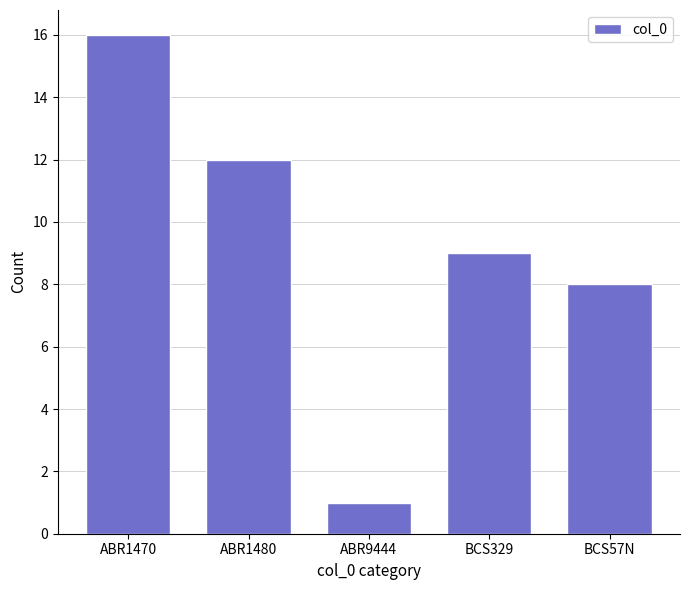

Reading right to left, extract all data points from this chart.

8	9	1	12	16